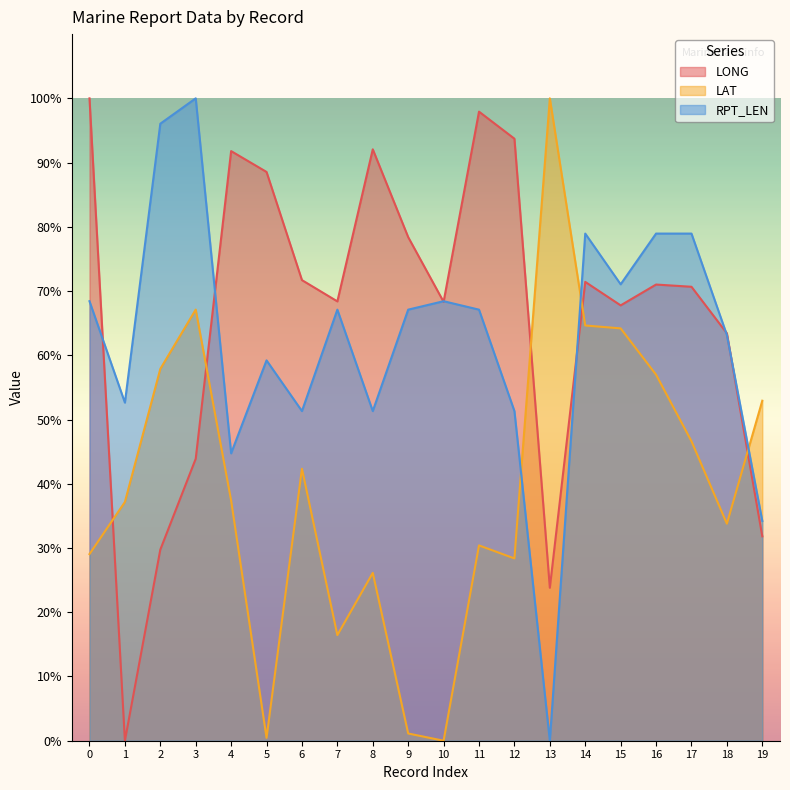

Rank the series by their maximum value, from highest to lowest.

LONG, LAT, RPT_LEN